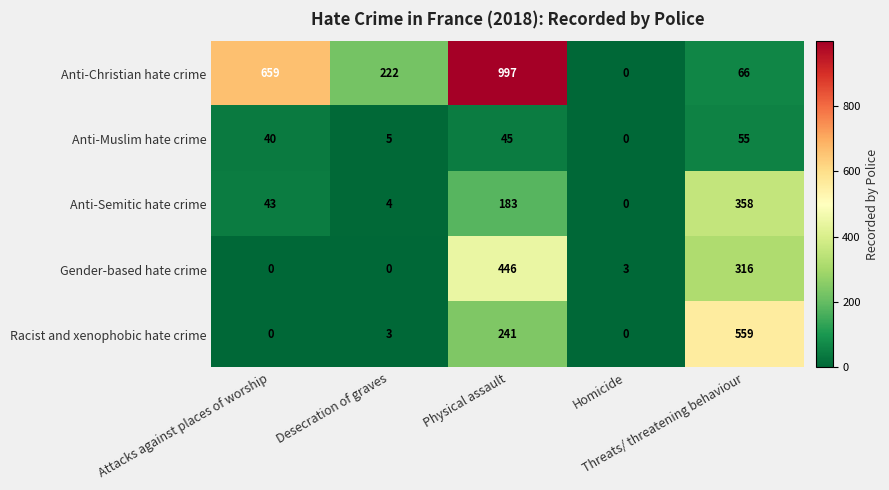

What is the difference between the maximum and minimum values in the Gender-based hate crime series?

446